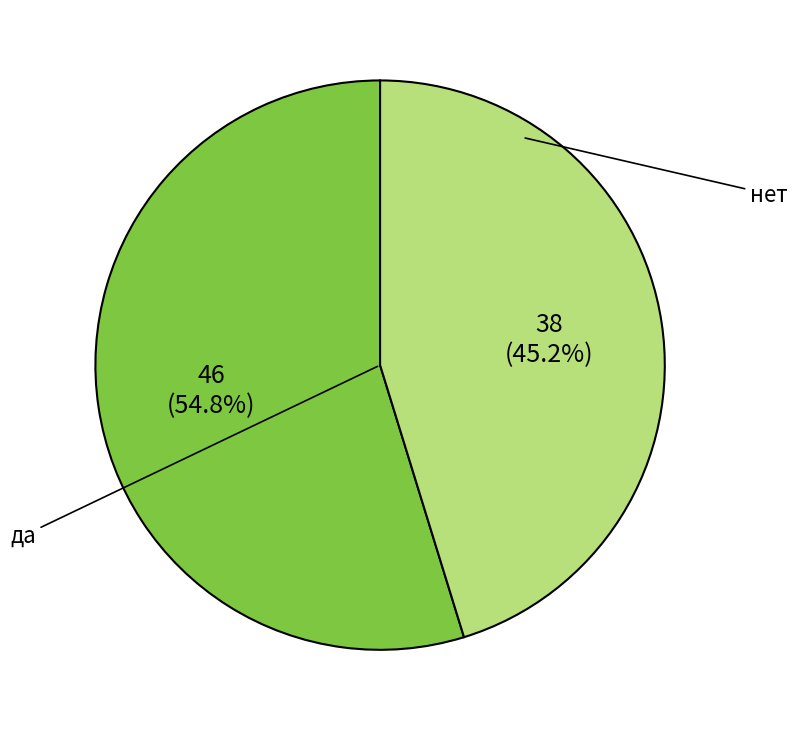

Is there any slice that represents more than half of the pie?

Yes